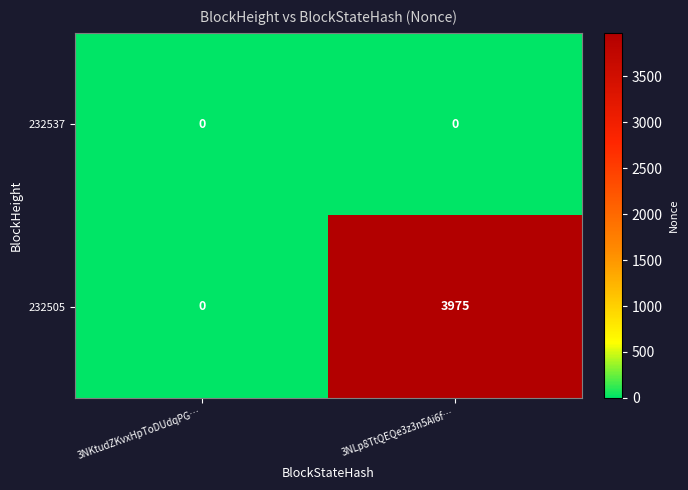

At which category is the sum across all series the highest?

3NLp8TtQEQe3z3n5Ai6f…